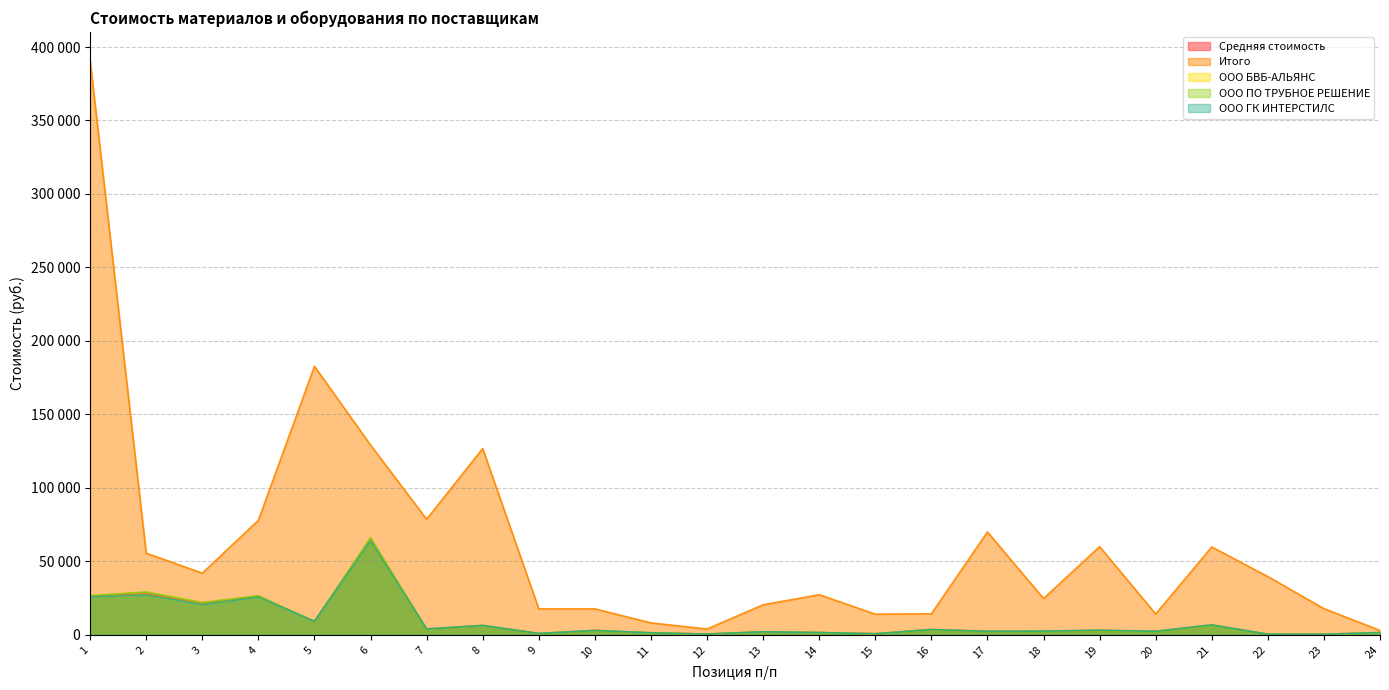

What is the minimum value for ООО БВБ-АЛЬЯНС?

365.2